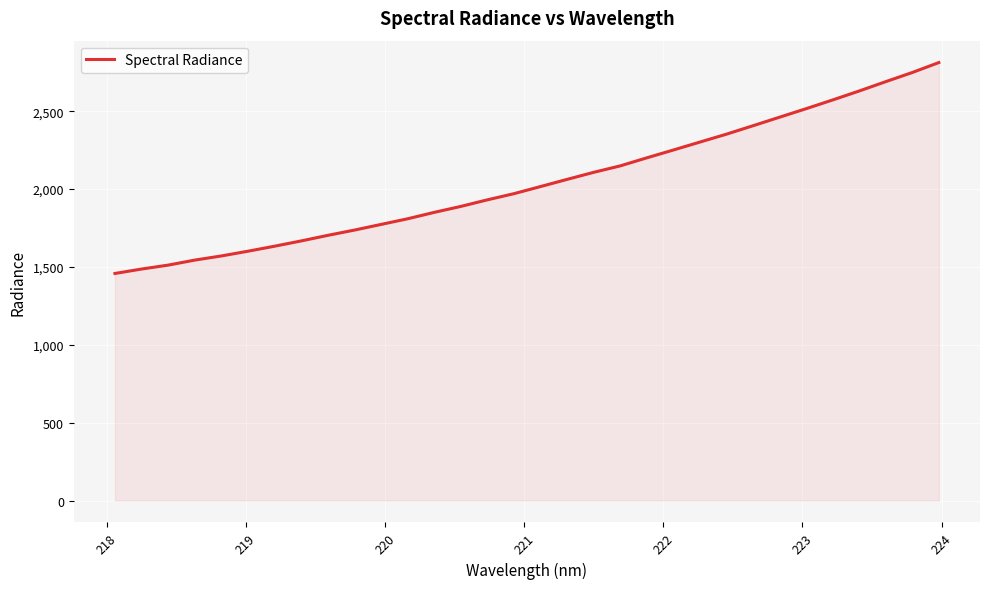

What is the minimum value shown in the chart?

1458.0